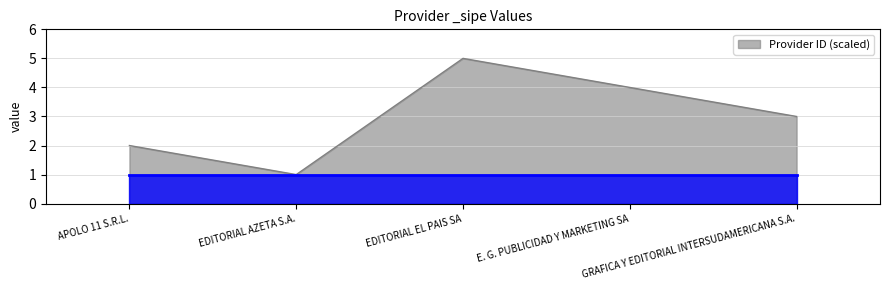

How many values are below 3?

2